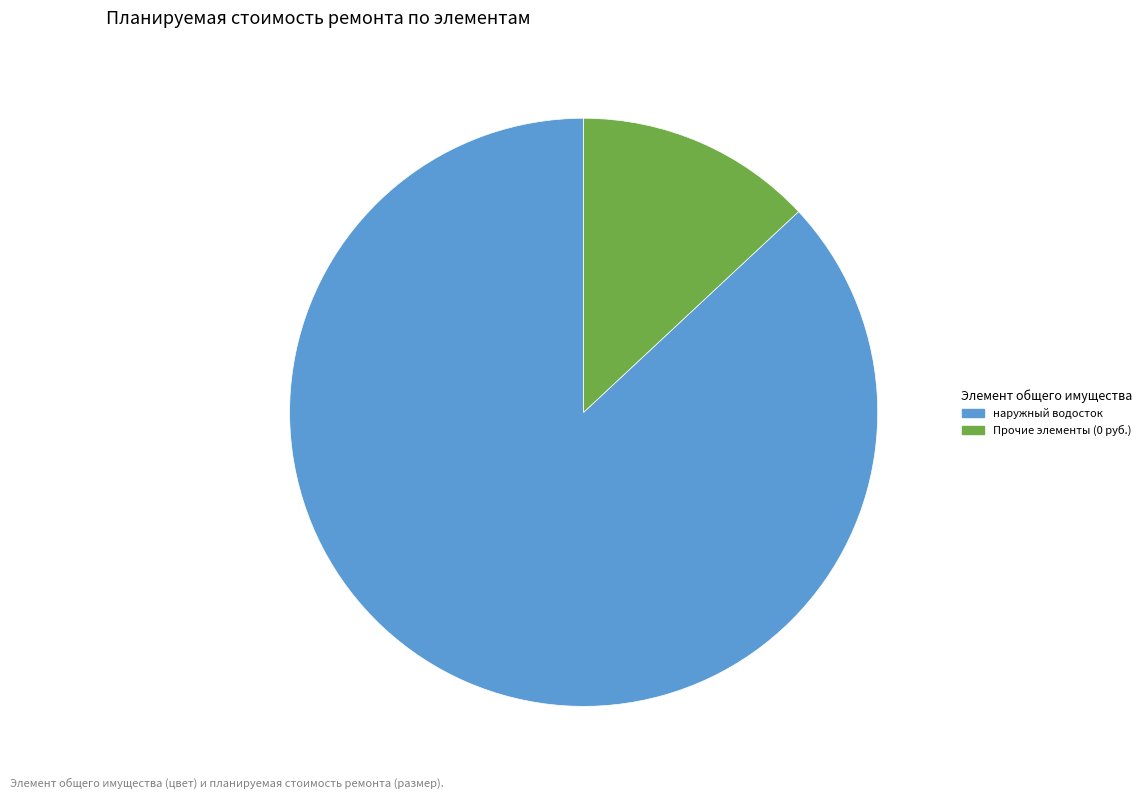

Rank the categories by value from lowest to highest.

Прочие элементы (0 руб.), наружный водосток